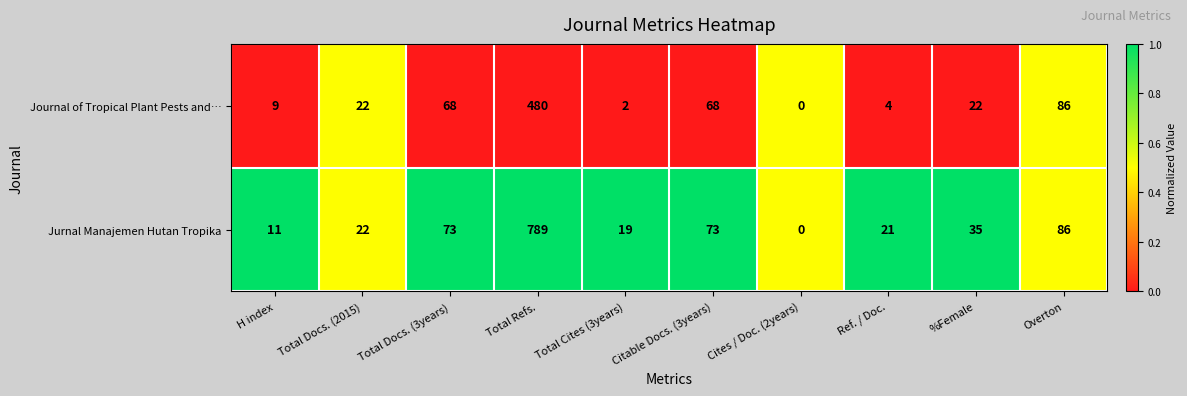

List the series in order of their overall mean, highest first.

Jurnal Manajemen Hutan Tropika, Journal of Tropical Plant Pests and…